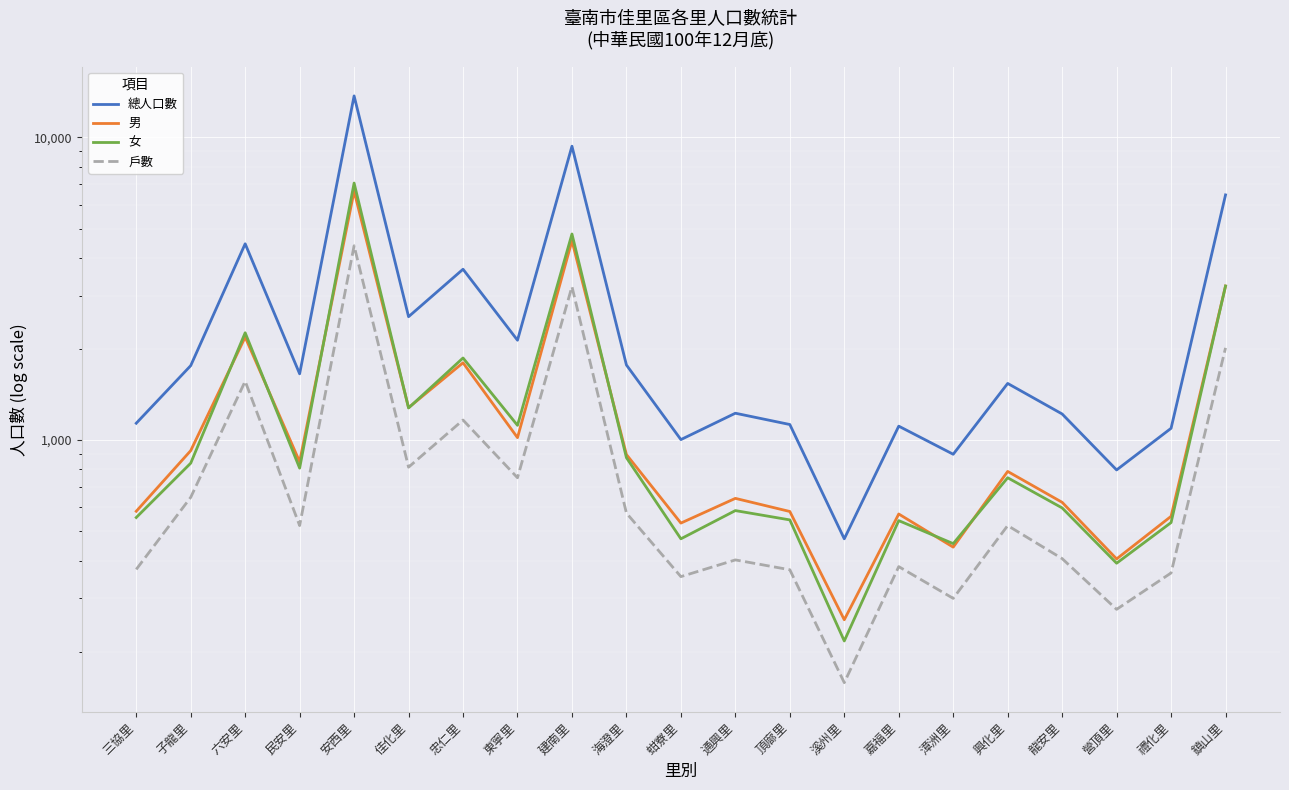

Reading left to right, what are all the values shown in this chart?

總人口數: 1137	1762	4452	1656	13713	2557	3669	2138	9353	1771	1004	1227	1126	472	1112	898	1539	1220	797	1094	6458
男: 582	923	2189	848	6646	1280	1801	1019	4556	896	532	642	581	255	570	443	788	623	405	560	3229
女: 555	839	2263	808	7067	1277	1868	1119	4797	875	472	585	545	217	542	455	751	597	392	534	3229
戶數: 374	647	1565	522	4386	814	1165	751	3214	574	354	402	373	158	382	300	522	406	276	364	2017